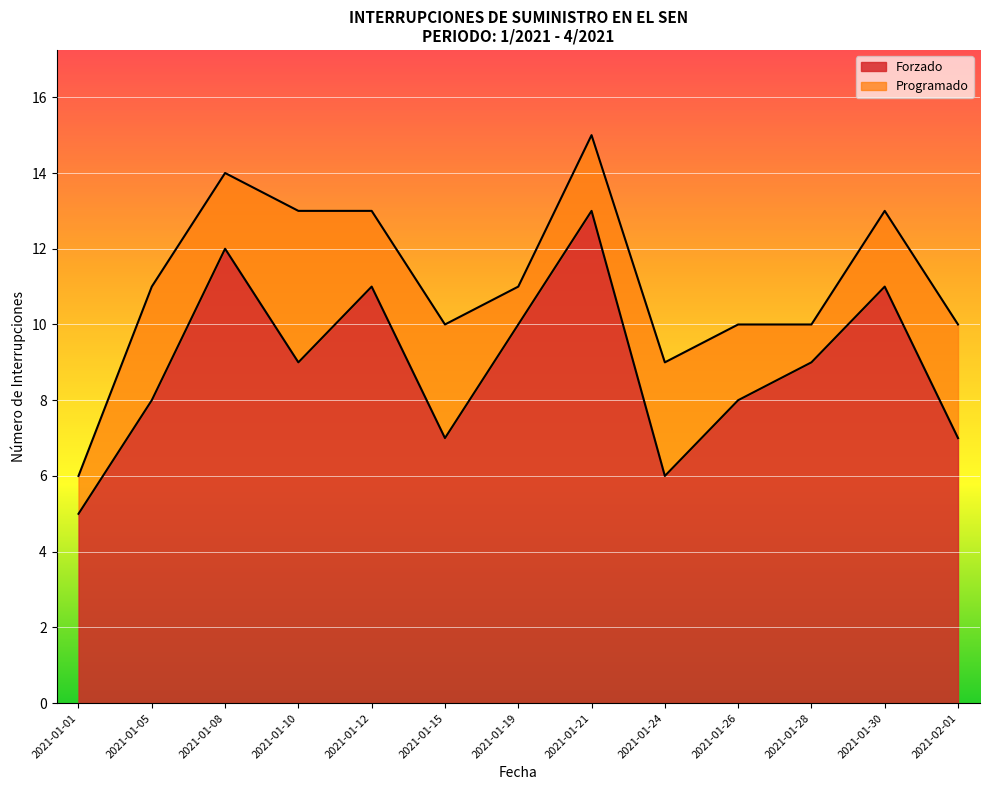

Where does the data first go above 9?

2021-01-08